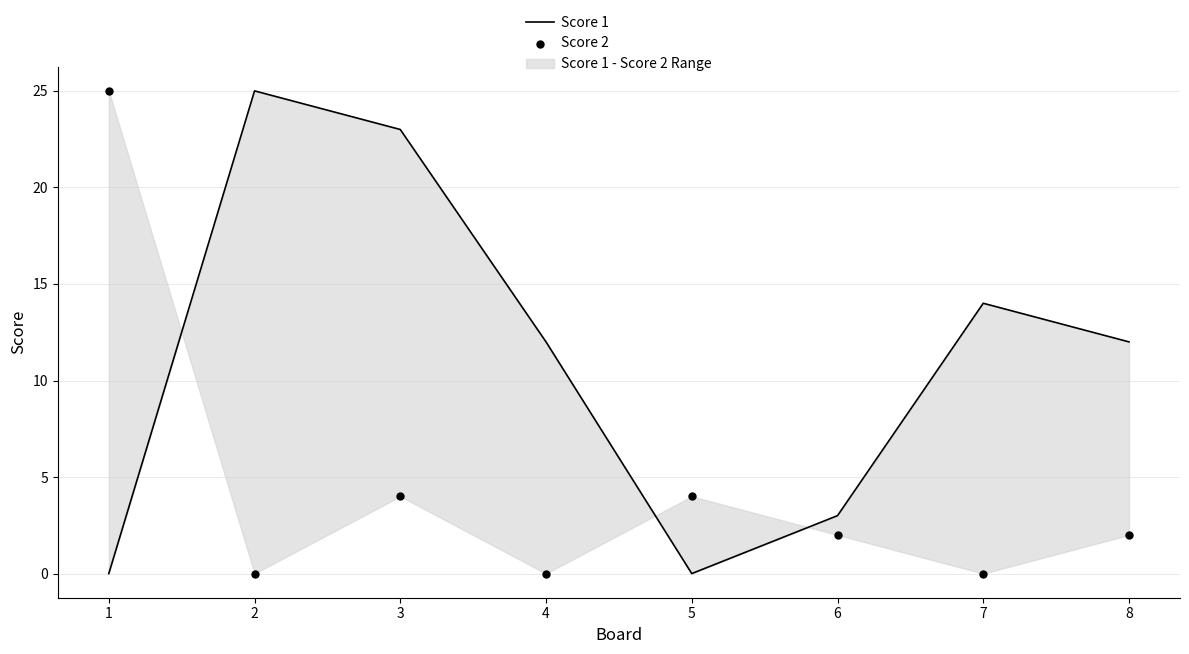

Which series has the largest Y range (max minus min)?

Score 1